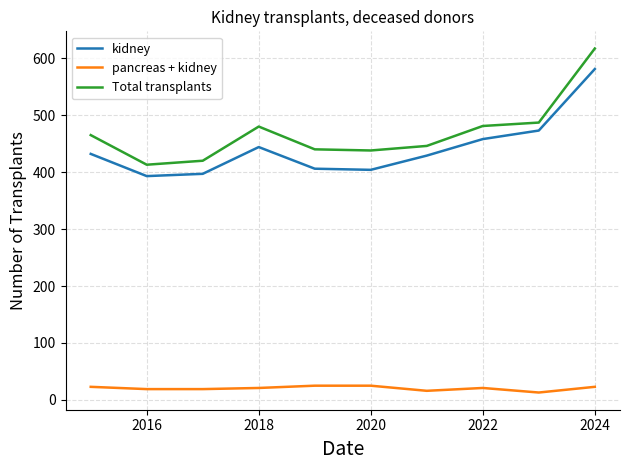

Rank the series by their maximum value, from highest to lowest.

Total transplants, kidney, pancreas + kidney